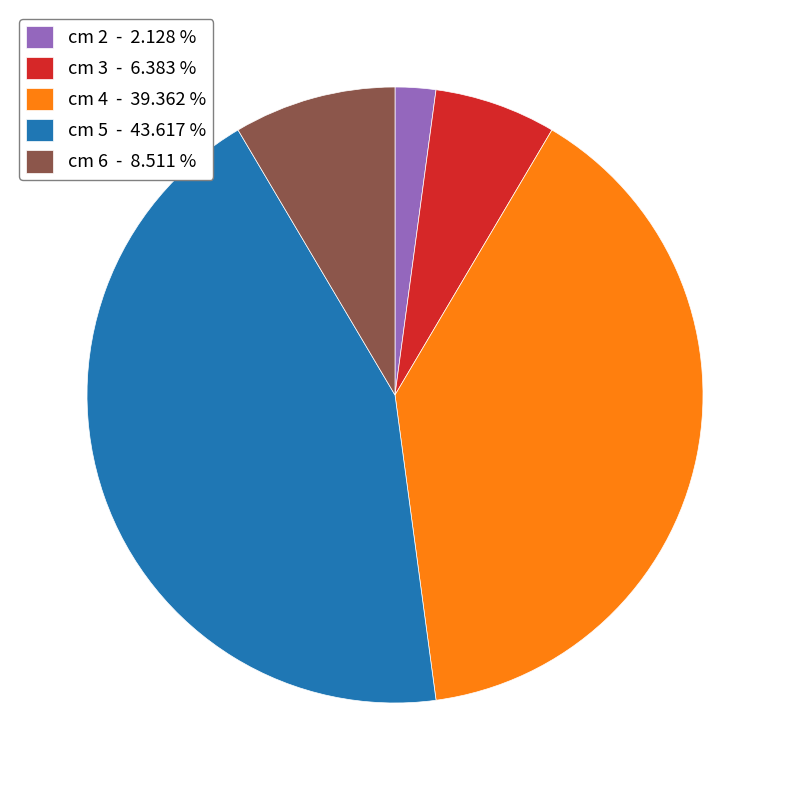

Between cm 5 - 43.617 % and cm 3 - 6.383 %, which is larger?

cm 5 - 43.617 %